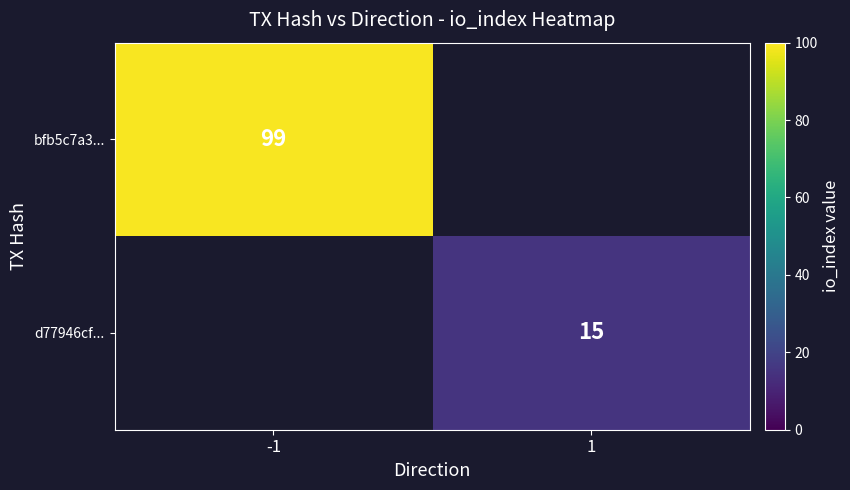

The d77946cf... series shows 26 at 1. True or false?

False